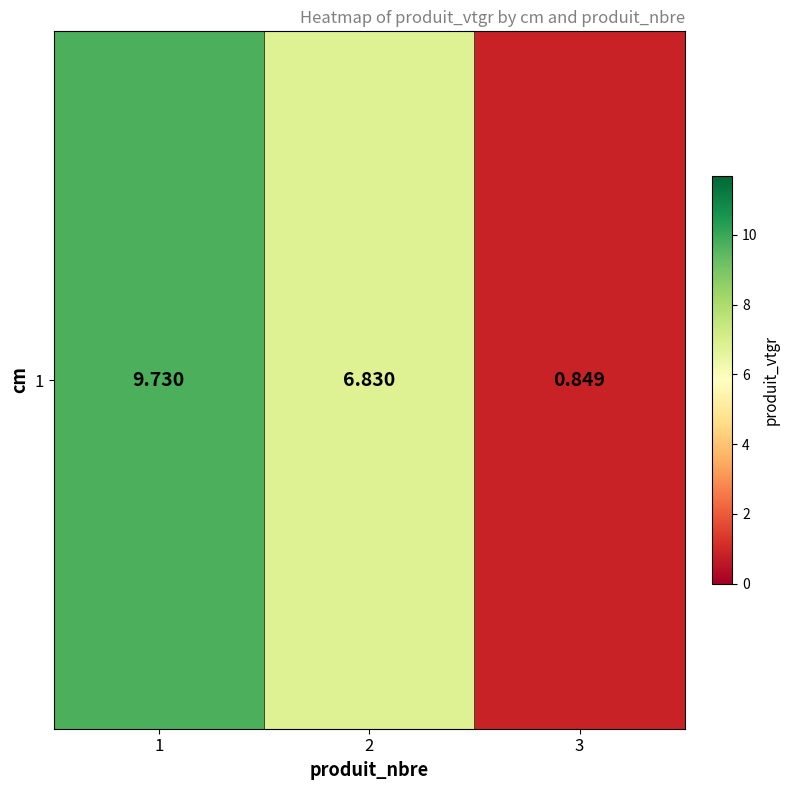

True or false: the data shows 15.8 at 1.

False